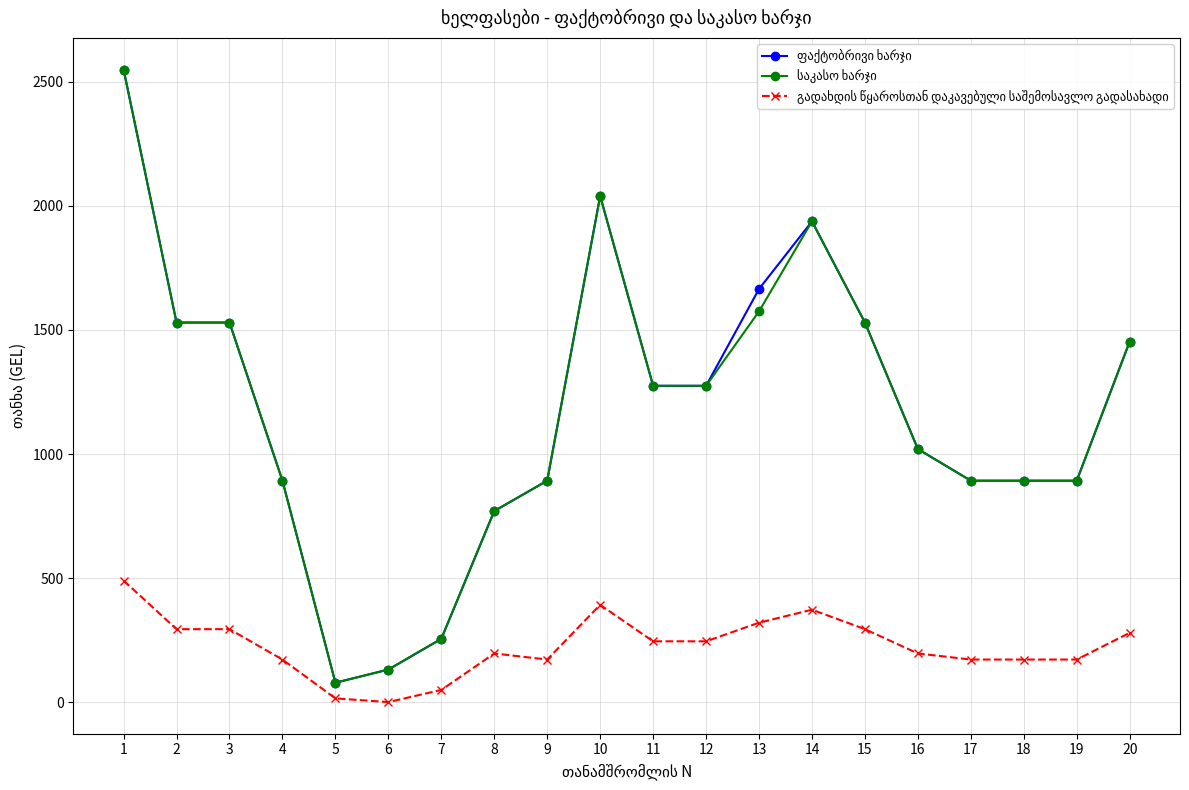

How many data points does each series have?

20